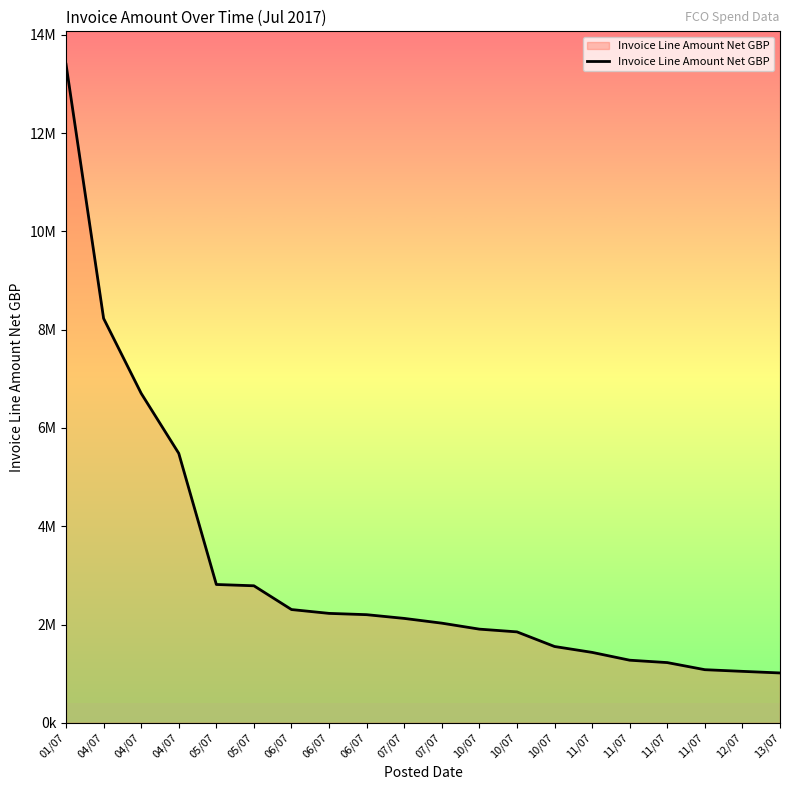

Approximately how many times larger is the value at 12/07 compared to 11/07?

1.0